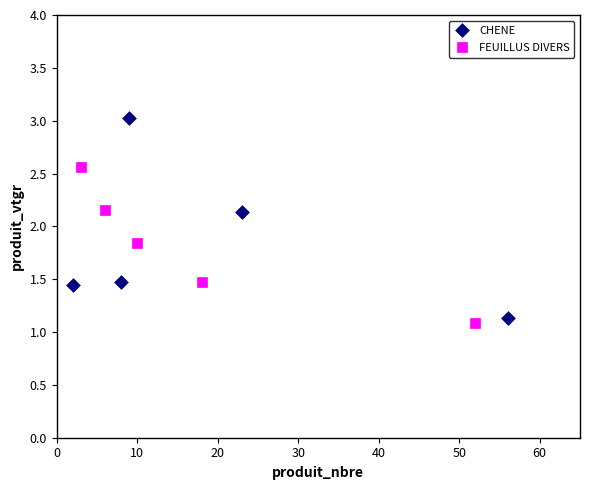

Which series contains the lowest Y value?

FEUILLUS DIVERS